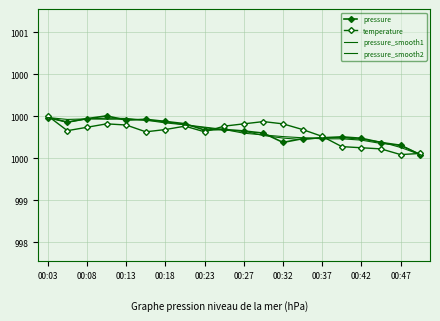

How many lines are shown in the chart?

4